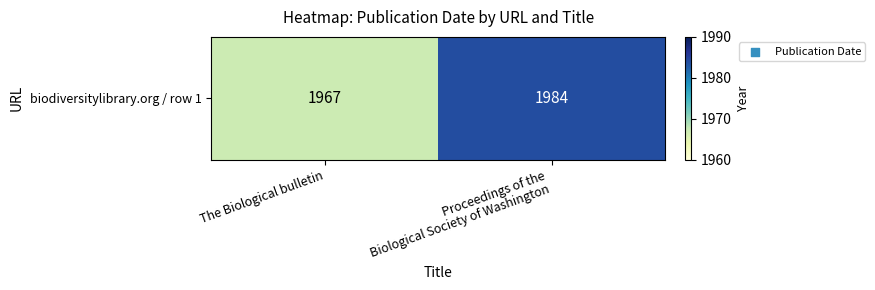

List the labels in order of value, smallest first.

The Biological bulletin, Proceedings of the
Biological Society of Washington